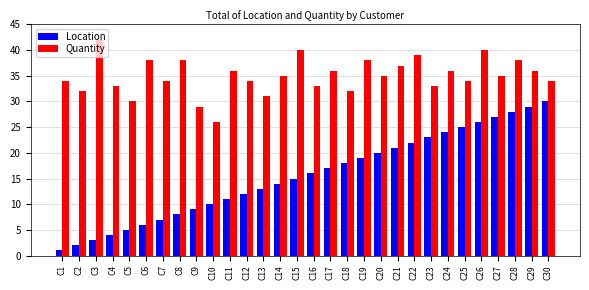

Which series changed the most between C21 and C25?

Location